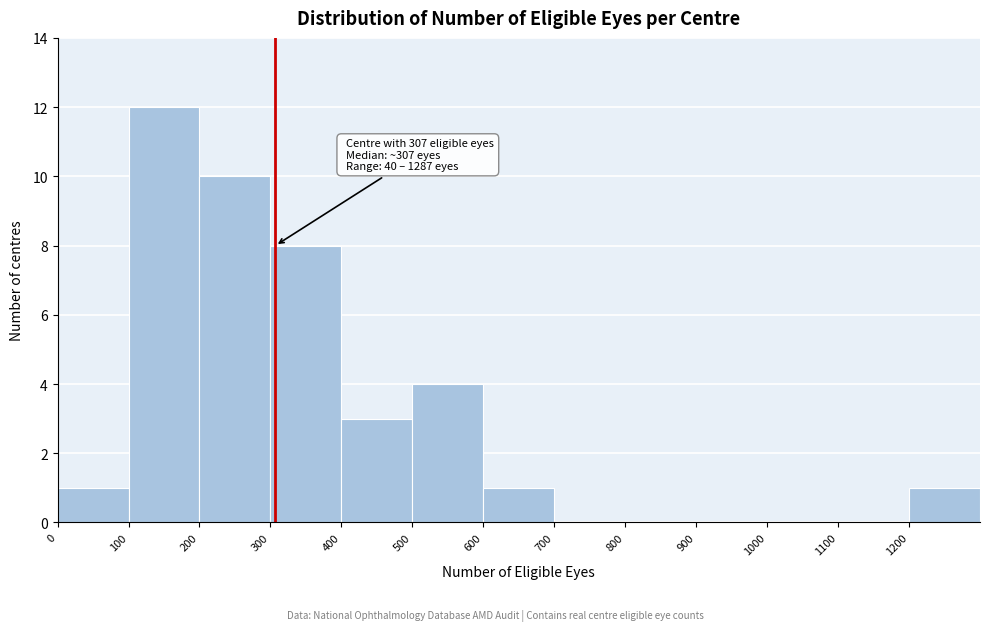

Which range on the x-axis has the tallest bar?

100 to 200